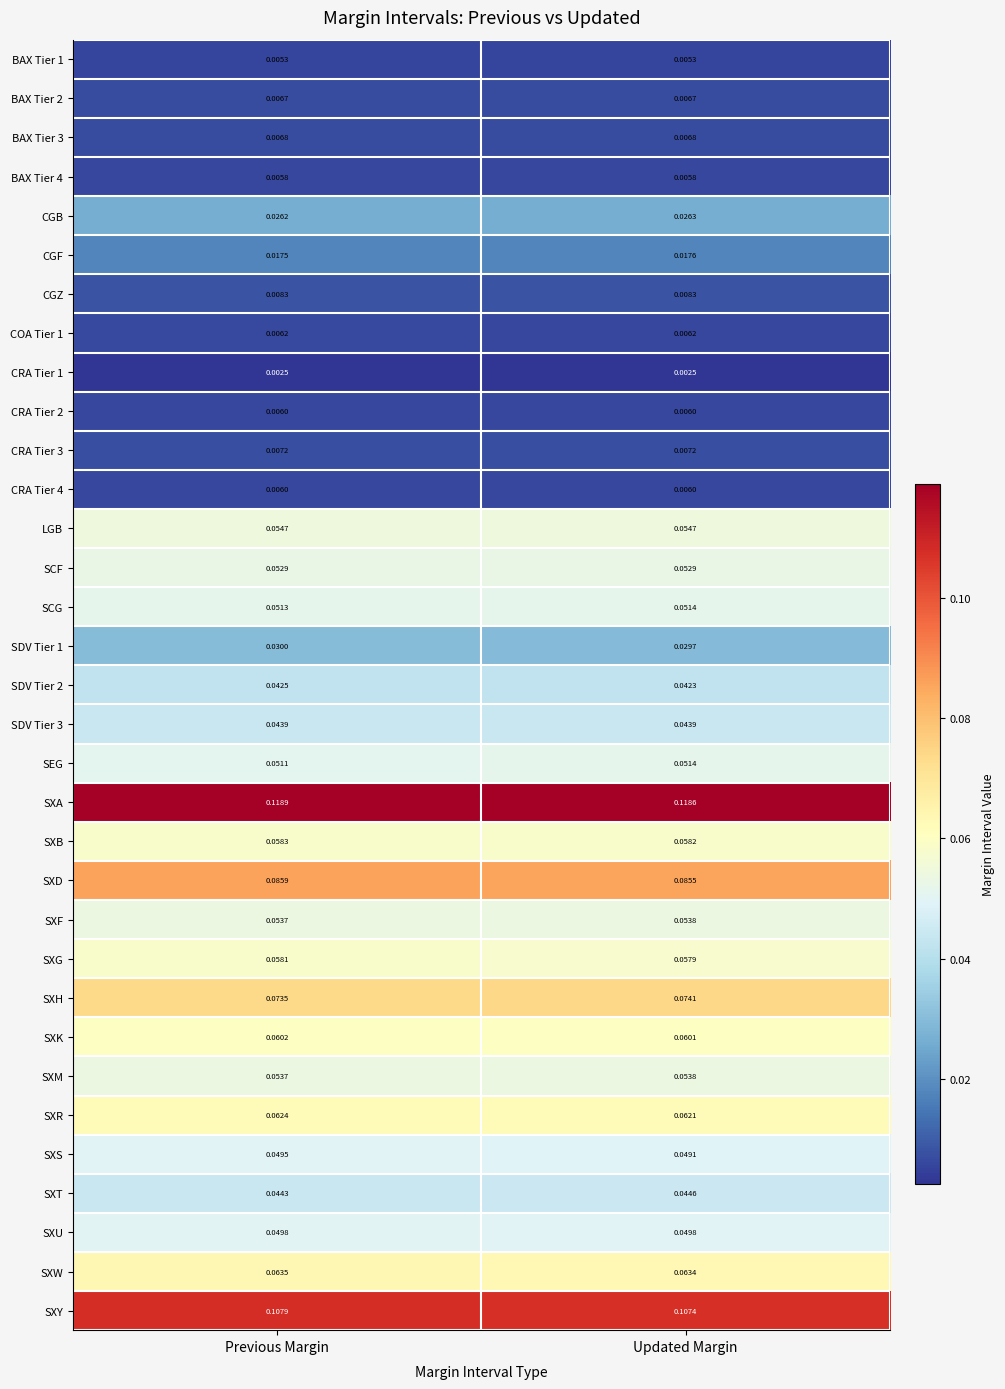

At which label does SDV Tier 1 reach its minimum?

Updated Margin